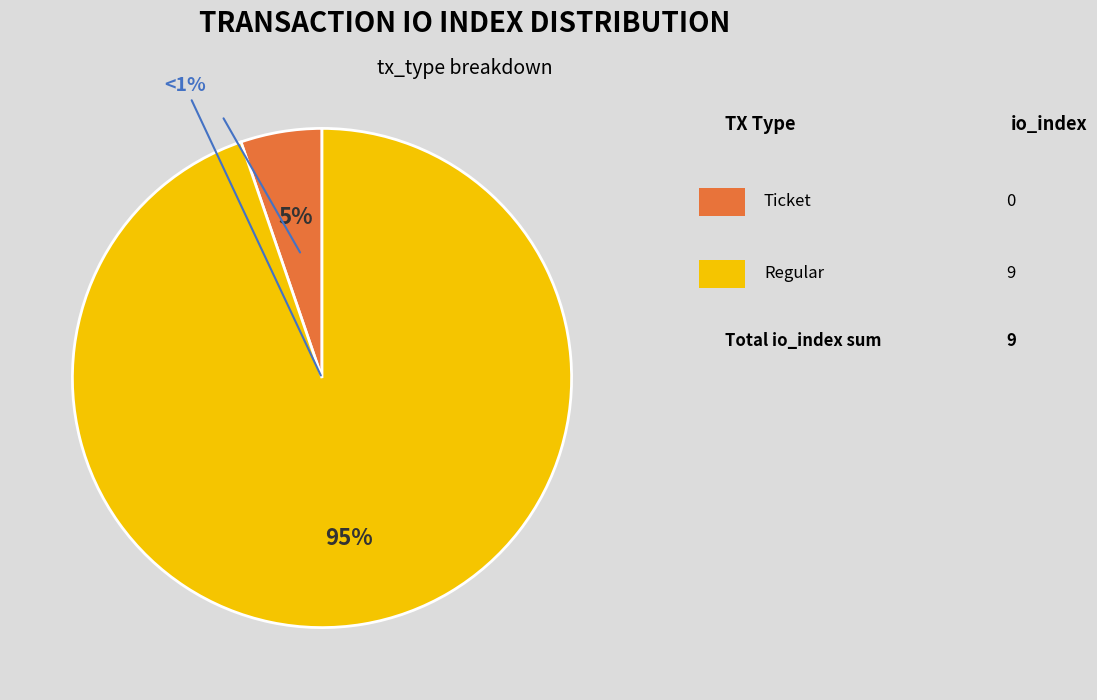

Which slice is the smallest?

Ticket (io_index=0)